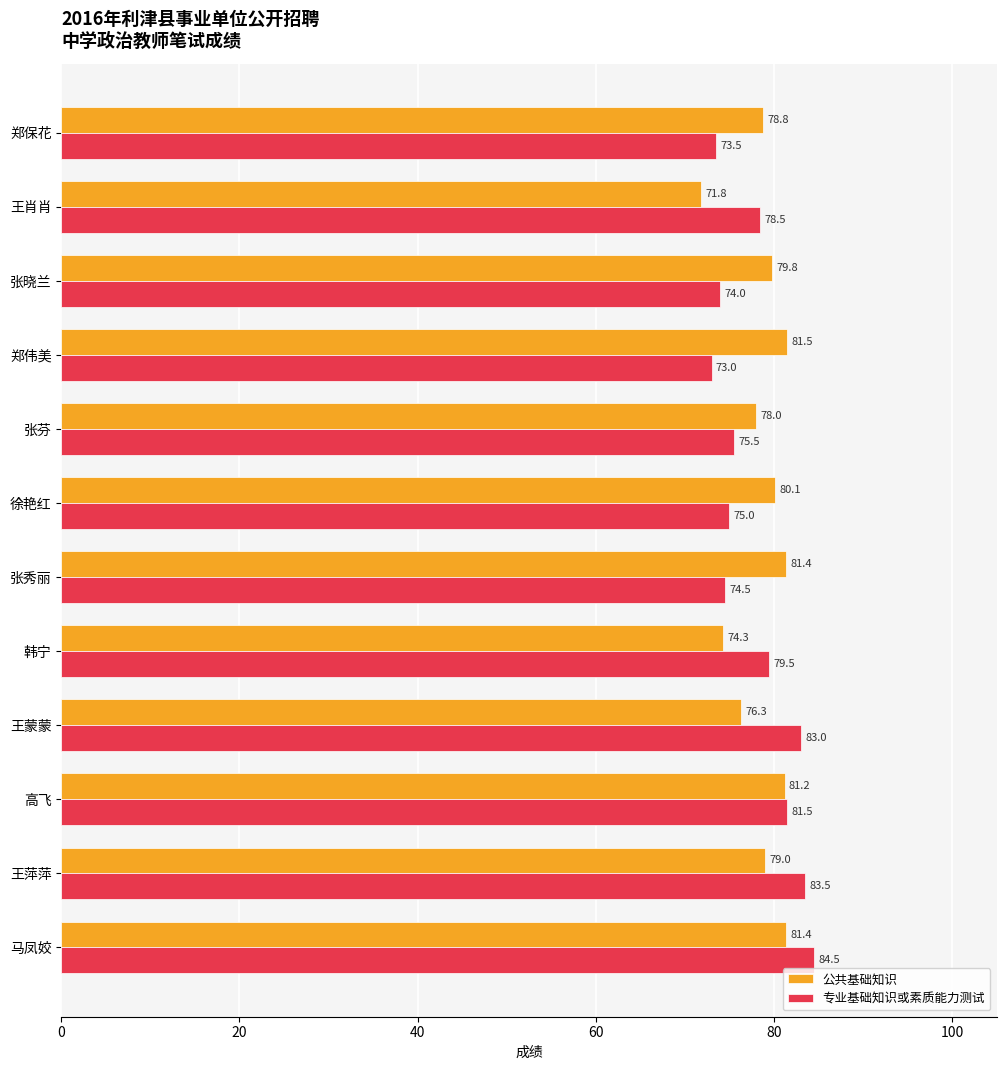

At which label is 专业基础知识或素质能力测试 closest to 78?

王肖肖